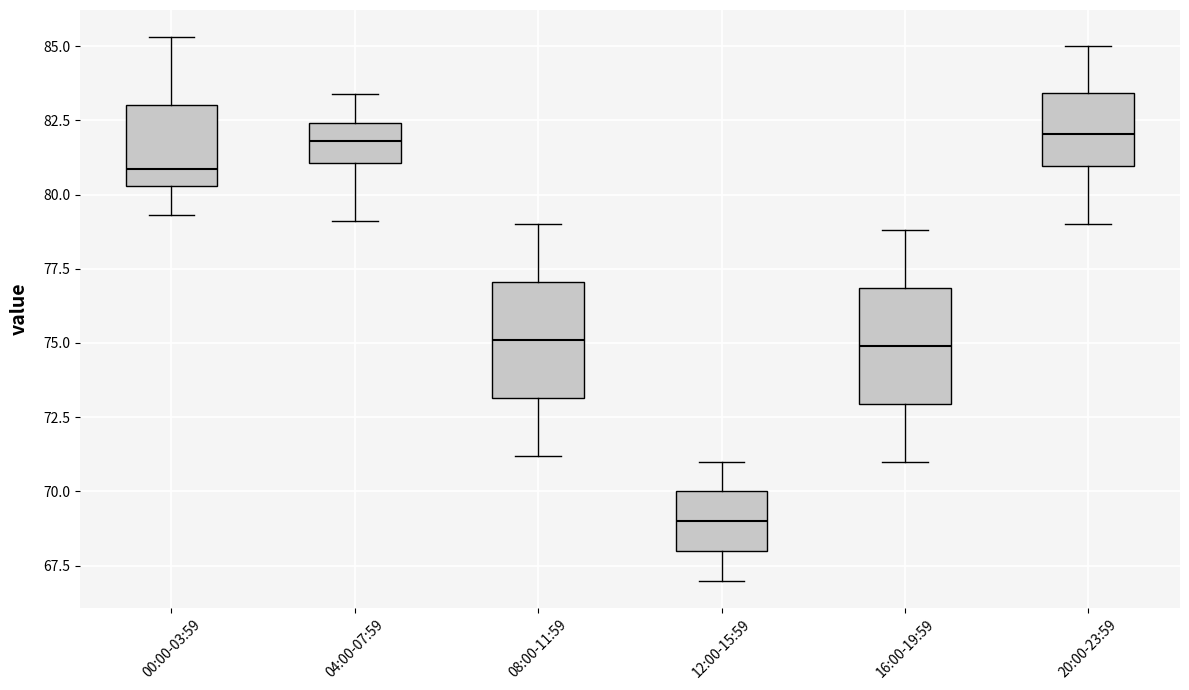

Where does the median line of the box for 00:00-03:59 sit on the y-axis? The values are not printed on the chart, so give them approximately, as read against the axis.

81.0